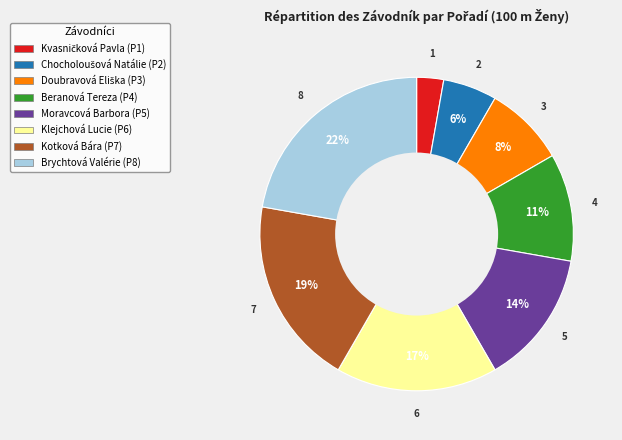

Which category has the biggest portion of the pie?

Brychtová Valérie